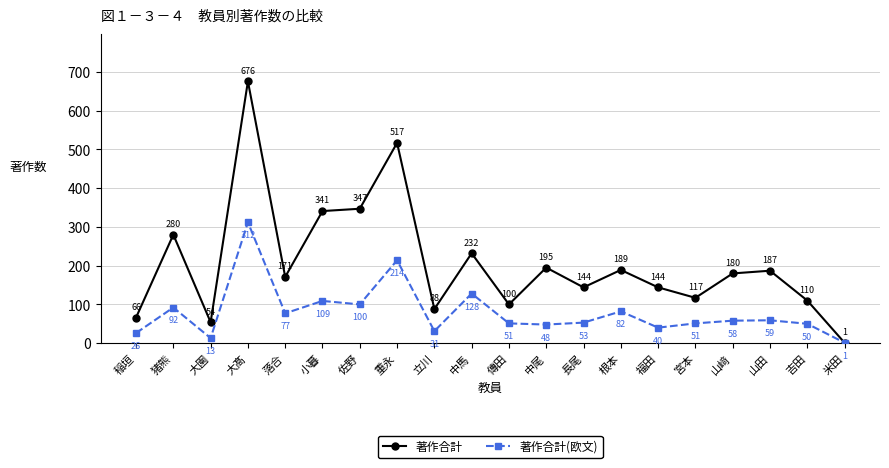

The value of 著作合計(欧文) at 福田 is 13. True or false?

False